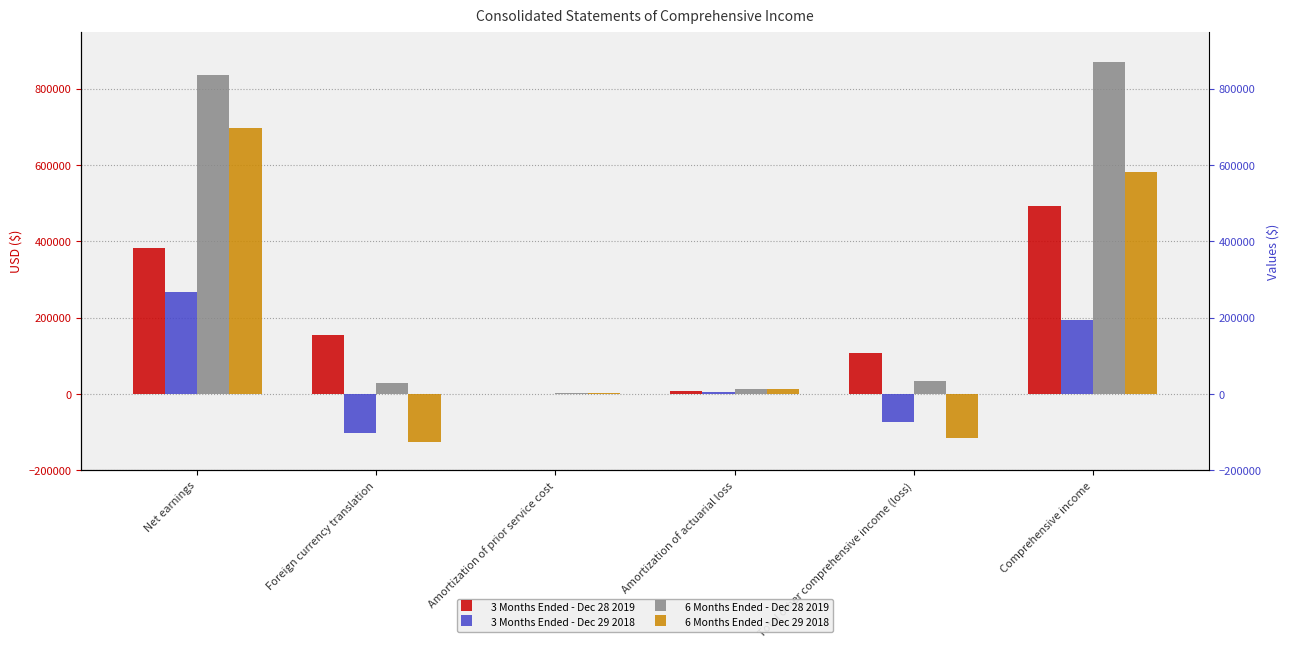

What are all the series names shown in the legend?

3 Months Ended - Dec 28 2019, 3 Months Ended - Dec 29 2018, 6 Months Ended - Dec 28 2019, 6 Months Ended - Dec 29 2018